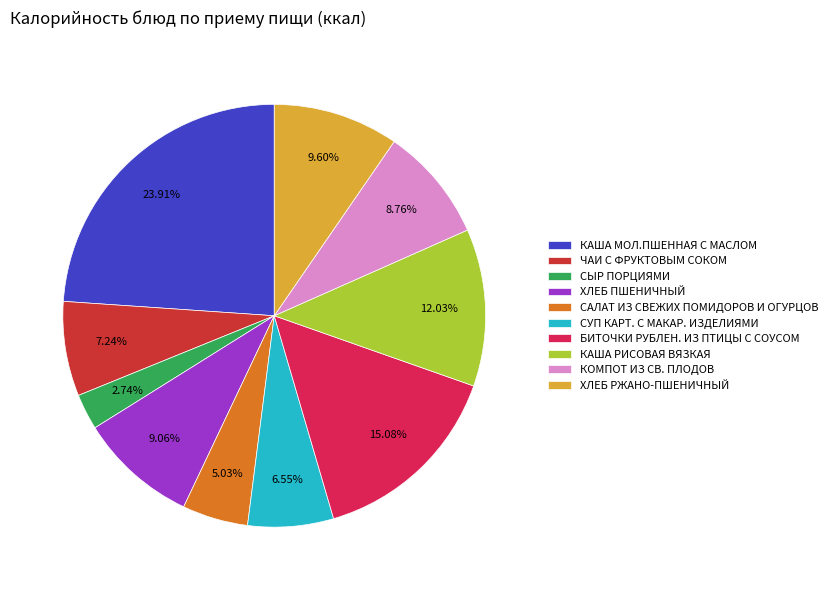

Which category has the smallest portion of the pie?

СЫР ПОРЦИЯМИ